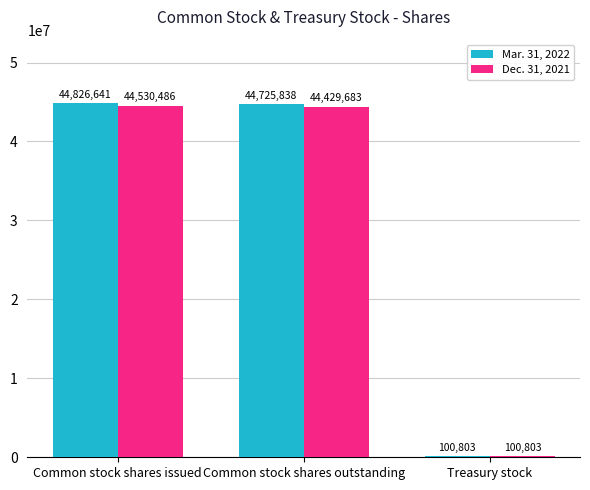

True or false: Dec. 31, 2021 has a value of 44429683 at Common stock shares outstanding.

True